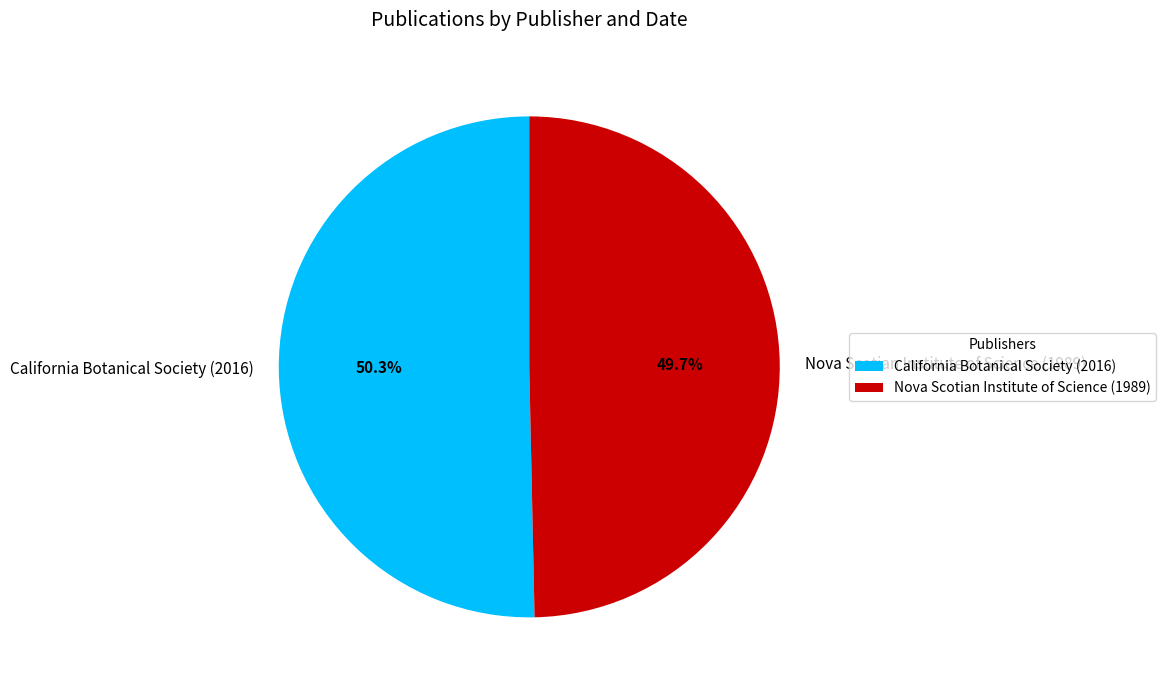

To the nearest percent, what is the combined percentage of California Botanical Society (2016) and Nova Scotian Institute of Science (1989)?

100%